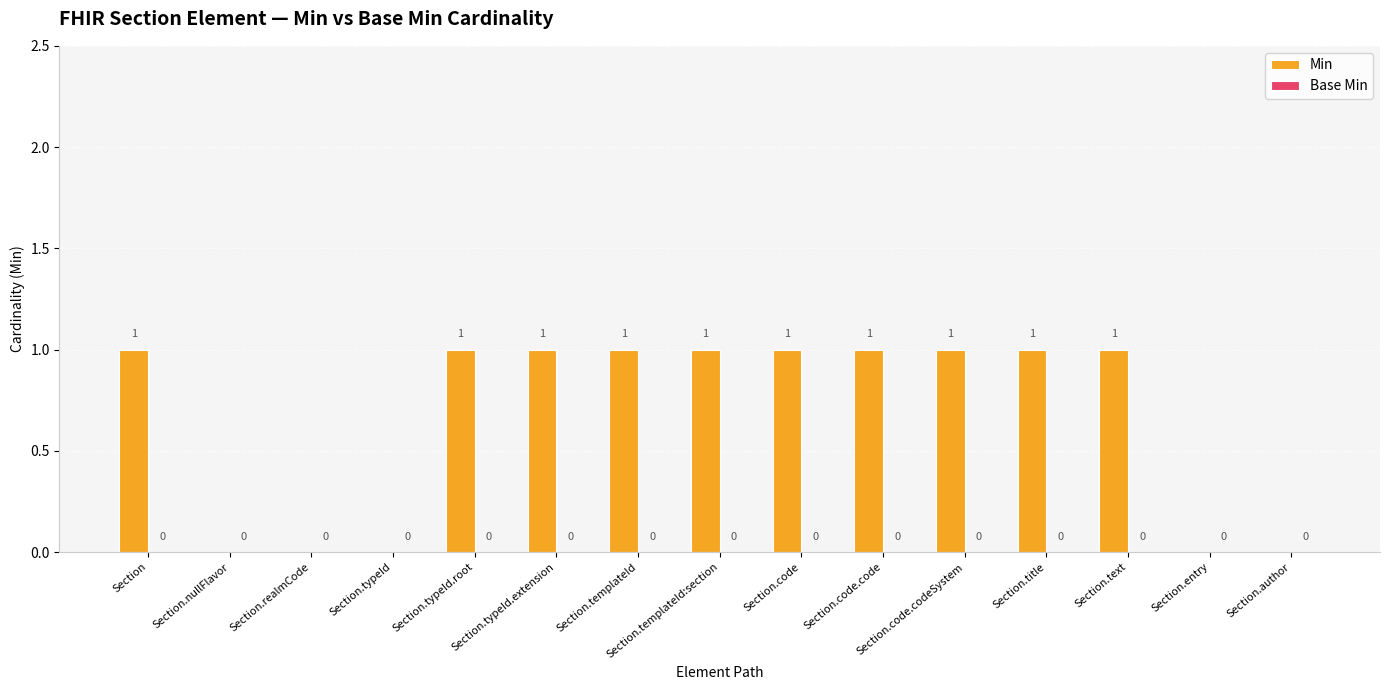

Is it true that the value at Section.templateId is 1?

True